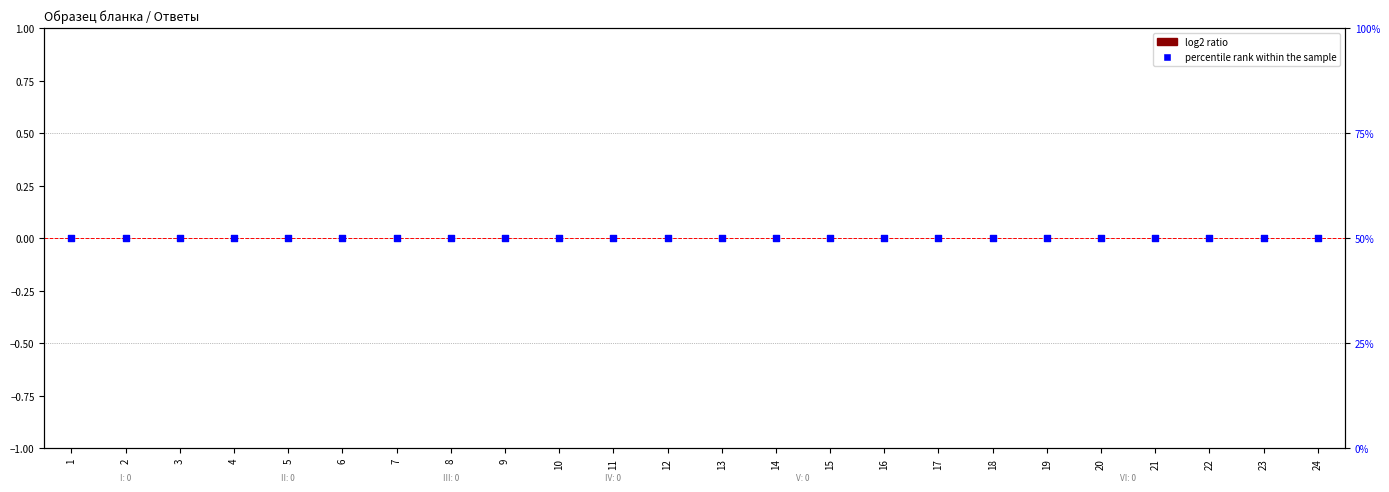

At how many categories does at least one series exceed 34?

24